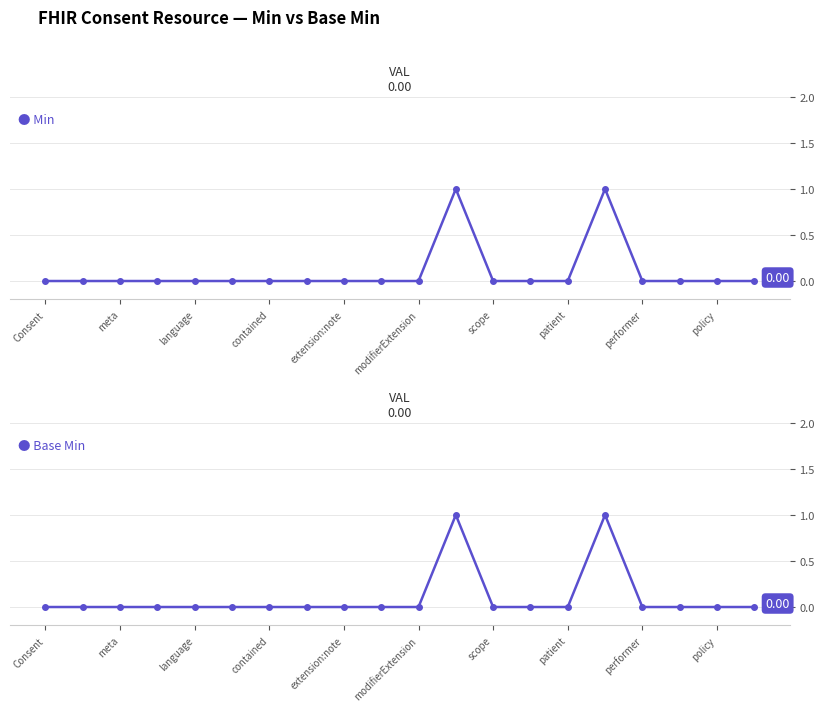

What is the maximum value shown in the chart?

1